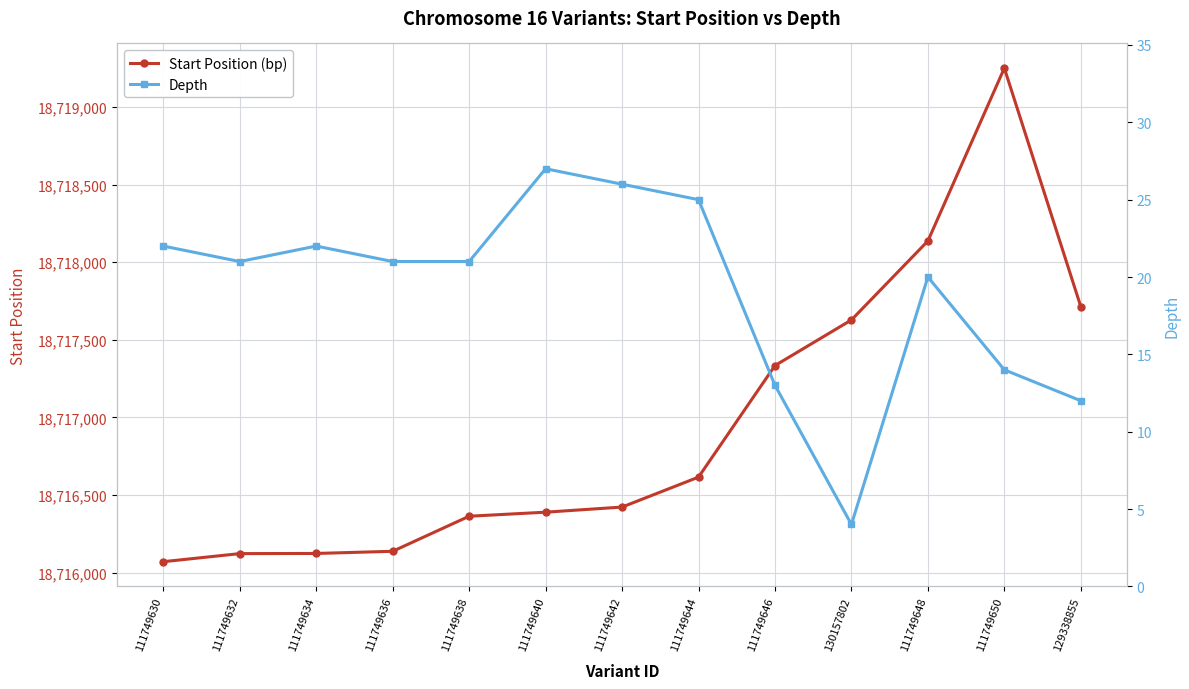

Rank the series by their average value, from lowest to highest.

Depth, Start Position (bp)